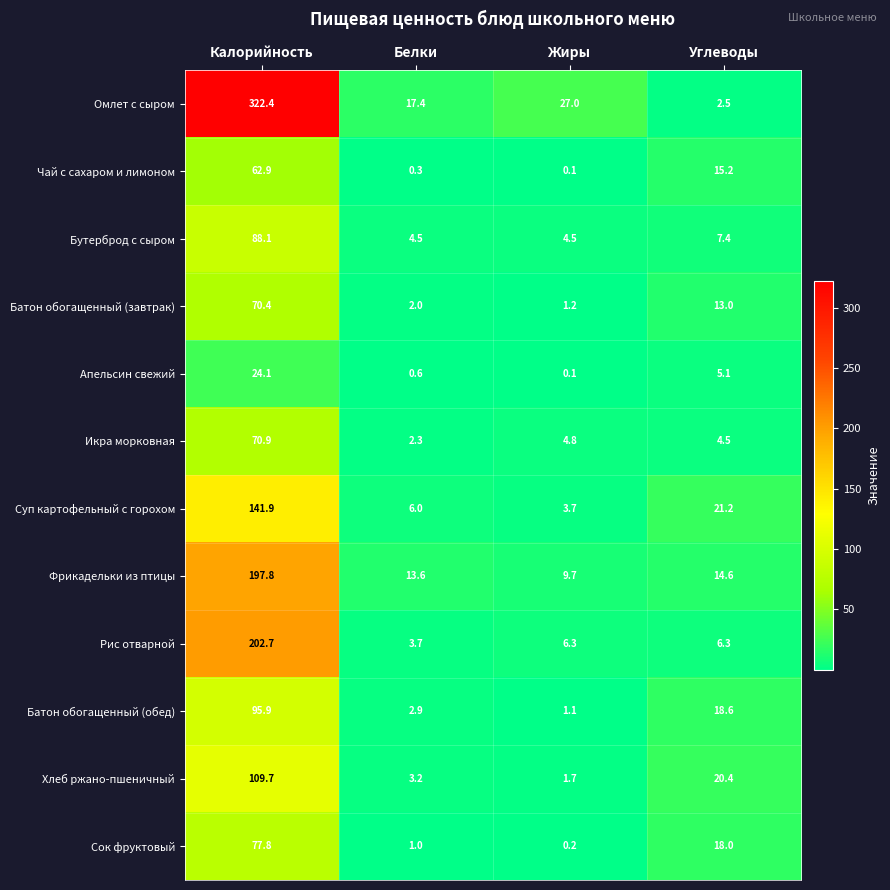

At which category does the chart reach its minimum across all series?

Жиры